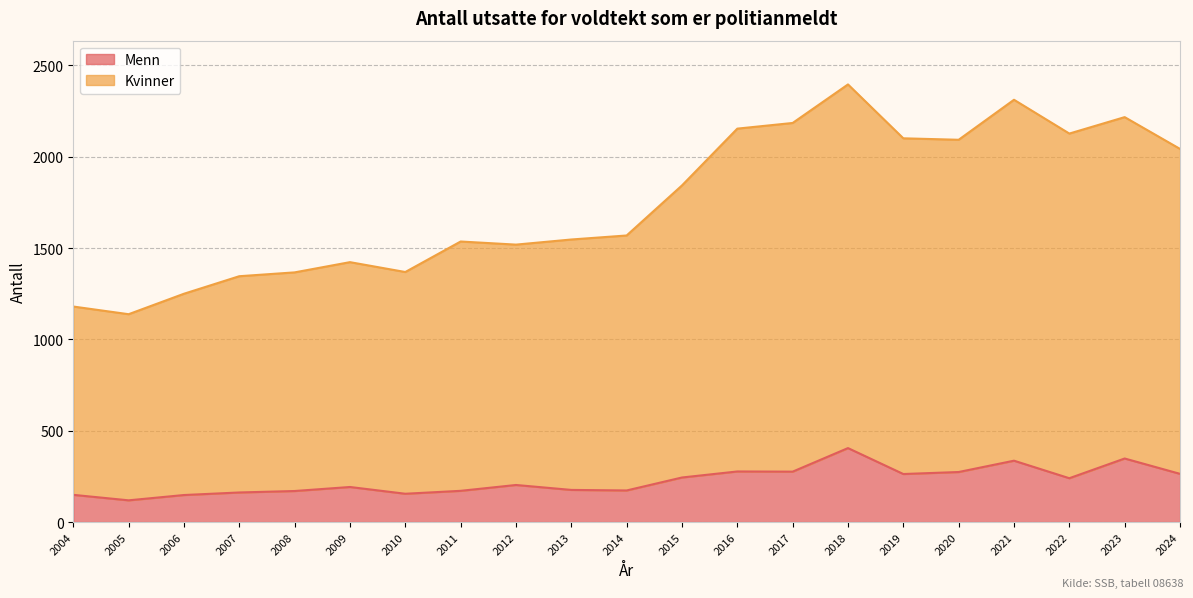

Reading left to right, what are all the values shown in this chart?

Menn: 2004=149	2005=119	2006=148	2007=162	2008=170	2009=192	2010=155	2011=171	2012=203	2013=176	2014=173	2015=244	2016=277	2017=276	2018=405	2019=263	2020=274	2021=336	2022=240	2023=348	2024=264
Kvinner: 2004=1180	2005=1138	2006=1250	2007=1346	2008=1367	2009=1423	2010=1369	2011=1536	2012=1519	2013=1547	2014=1569	2015=1843	2016=2154	2017=2185	2018=2396	2019=2101	2020=2093	2021=2312	2022=2127	2023=2217	2024=2043